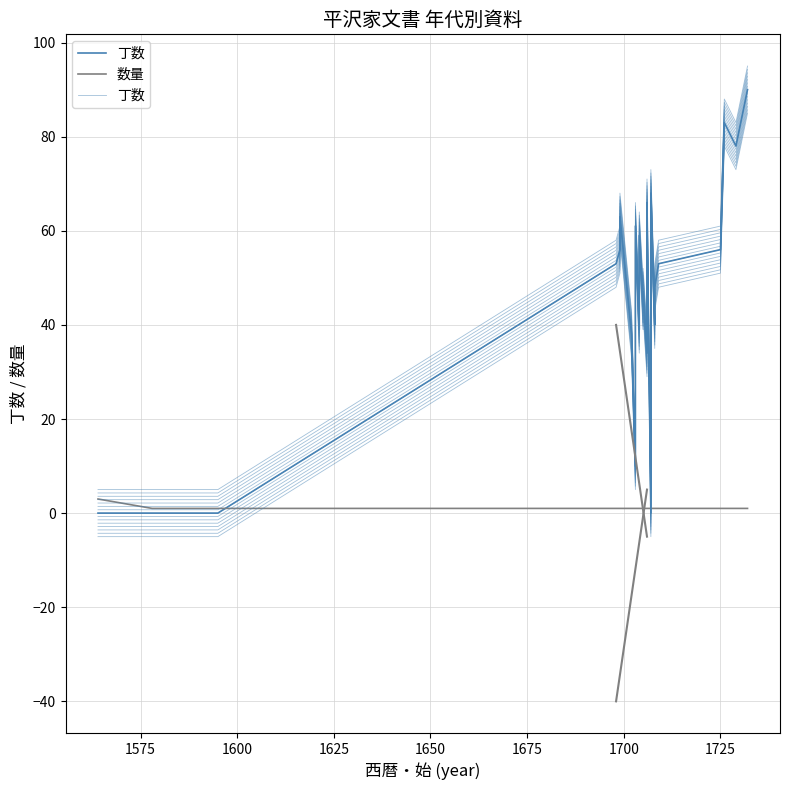

True or false: 数量 has more than 2 points higher than both neighbors.

False